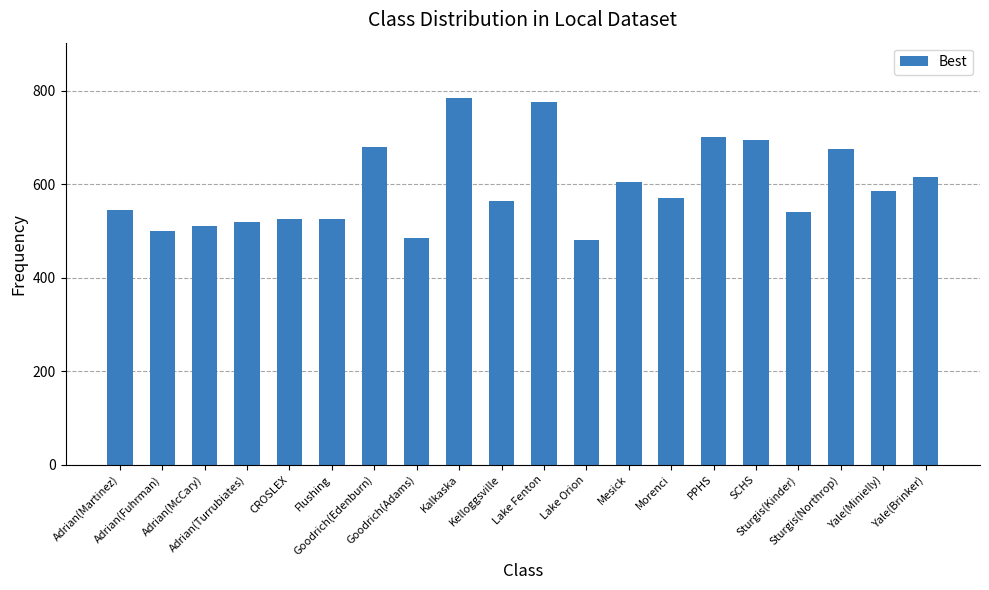

How many bars are there in total?

20